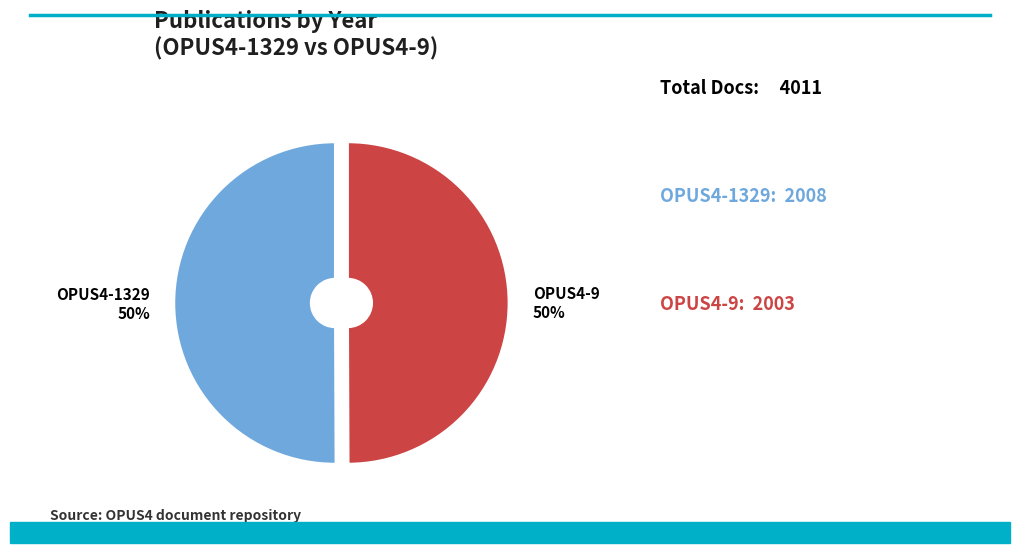

To the nearest percent, what is the average slice percentage?

50%